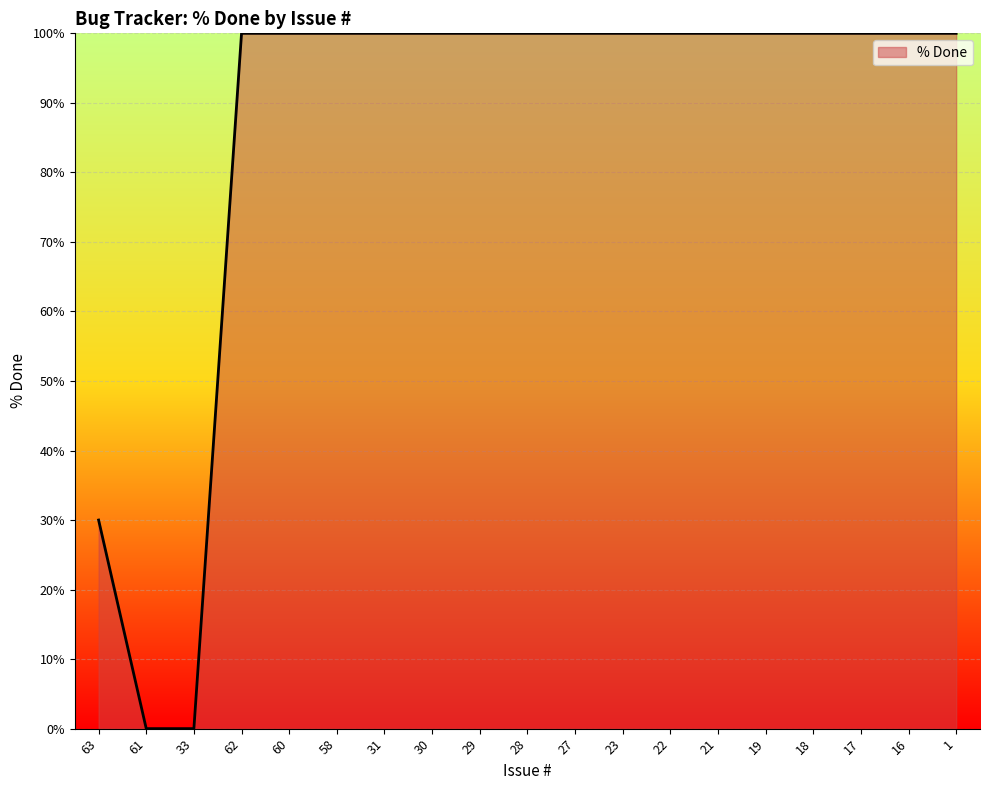

What is the ratio of the value at 16 to the value at 22?

1.0